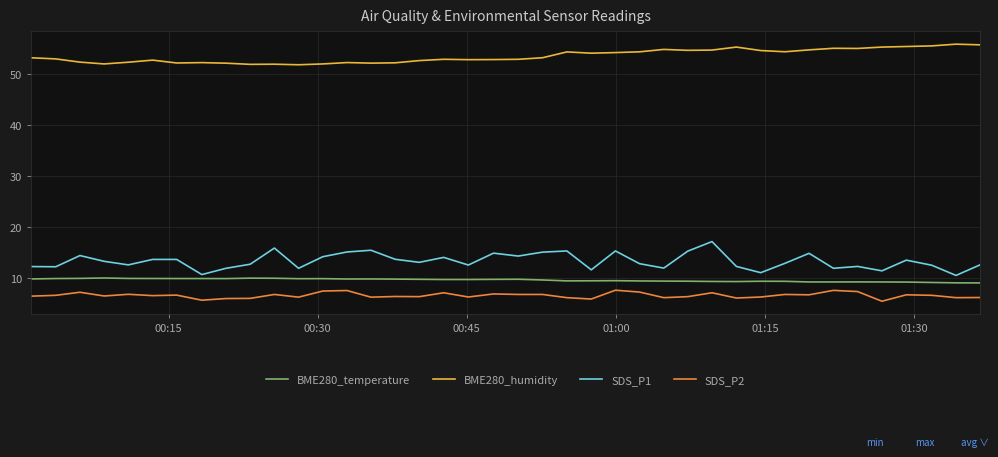

What is the difference between the maximum and minimum values in the SDS_P2 series?

2.2